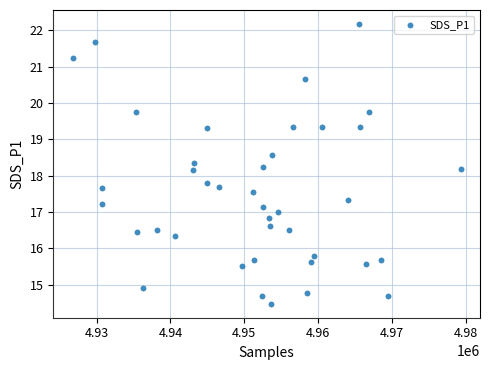

What is the range of X values (max minus min)?

52558.0